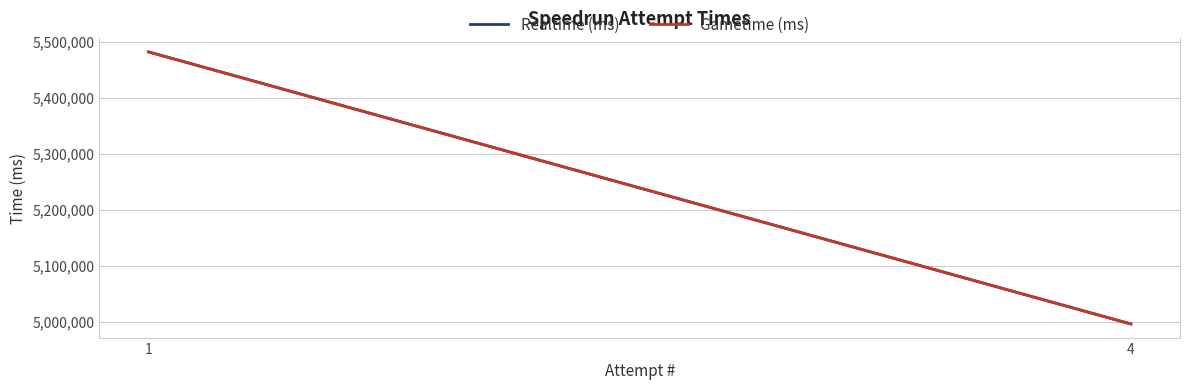

What is the maximum value shown in the chart?

5481398